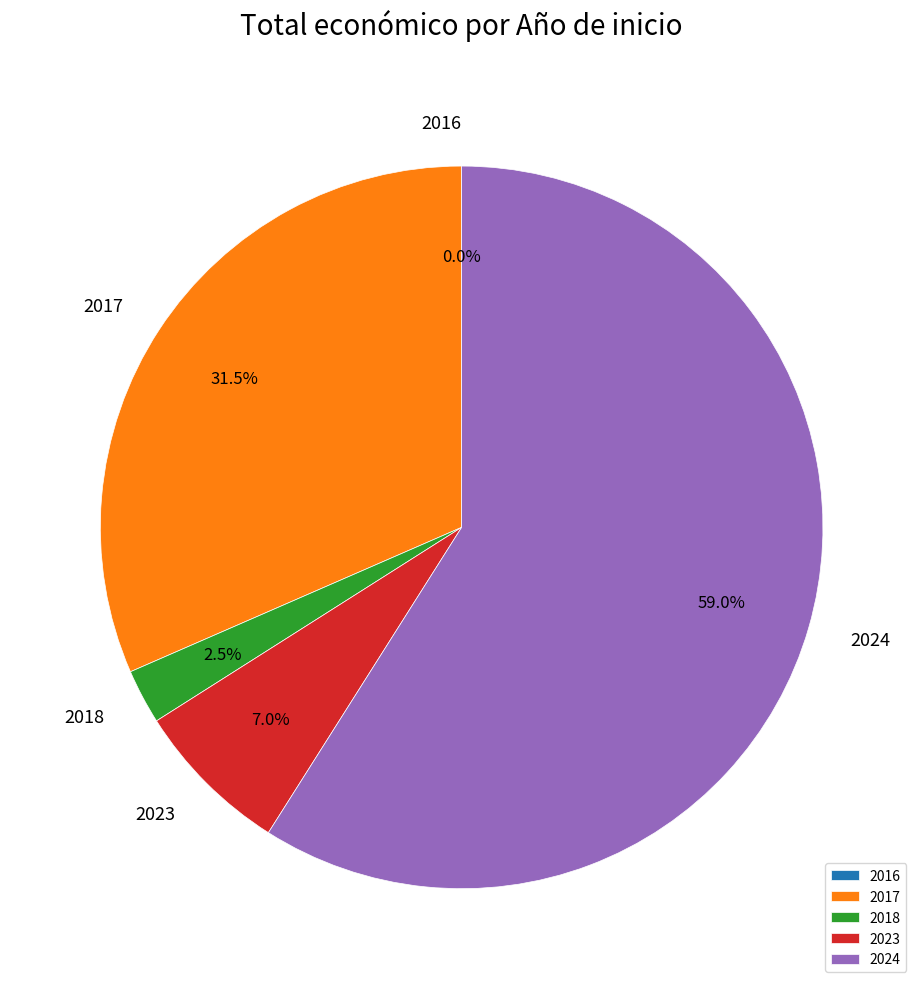

What percentage is the 2024 slice, to the nearest percent?

59%